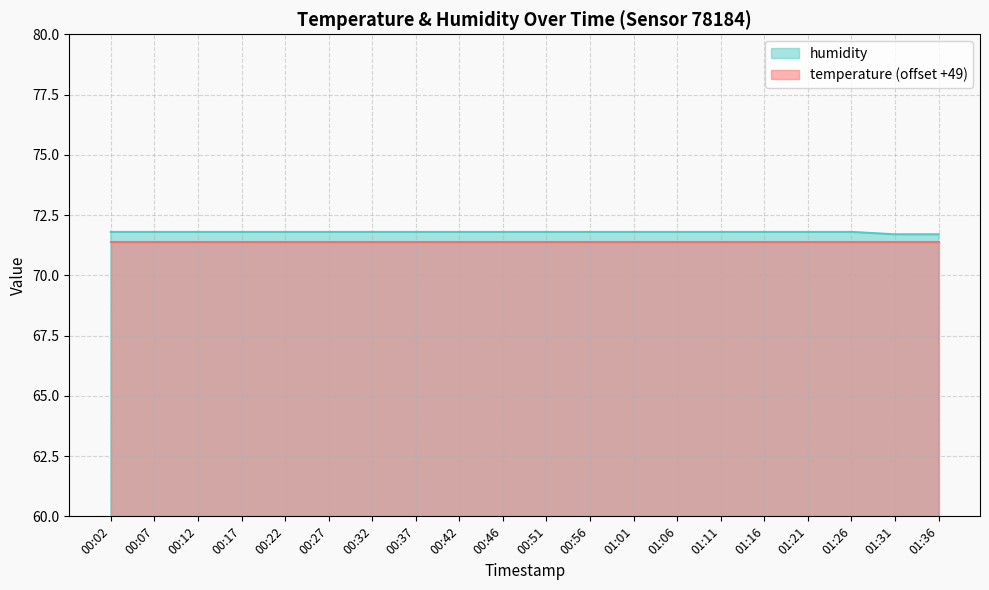

True or false: the data shows 108.9 at 00:32.

False